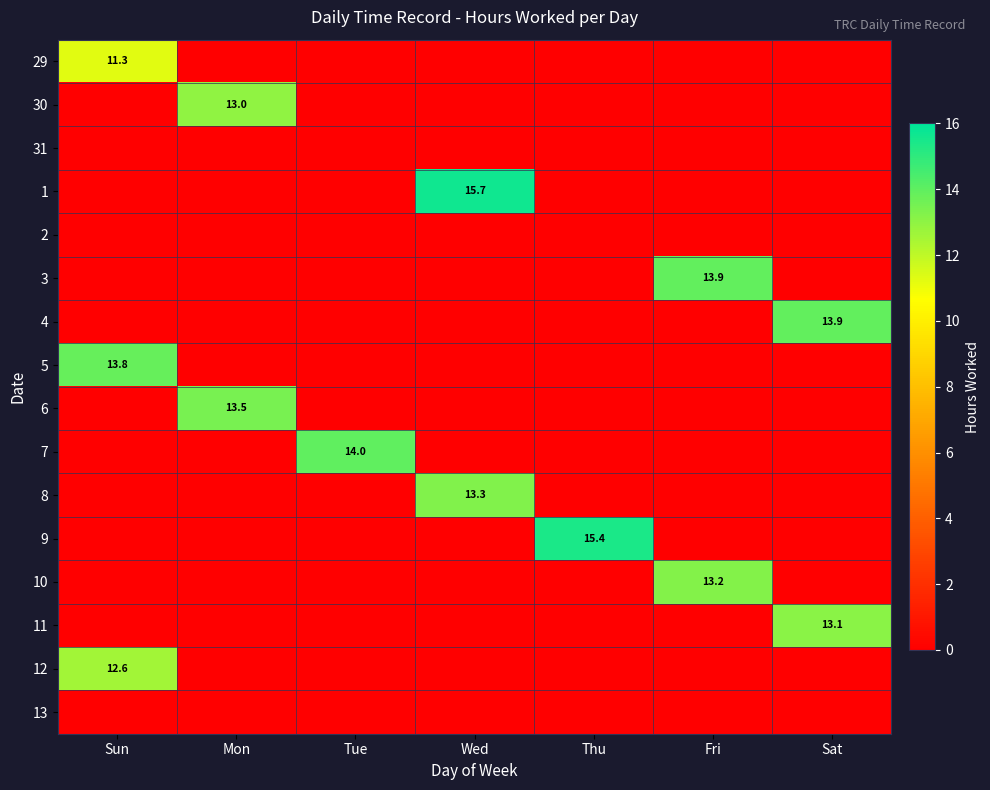

How many distinct data groups are displayed?

16